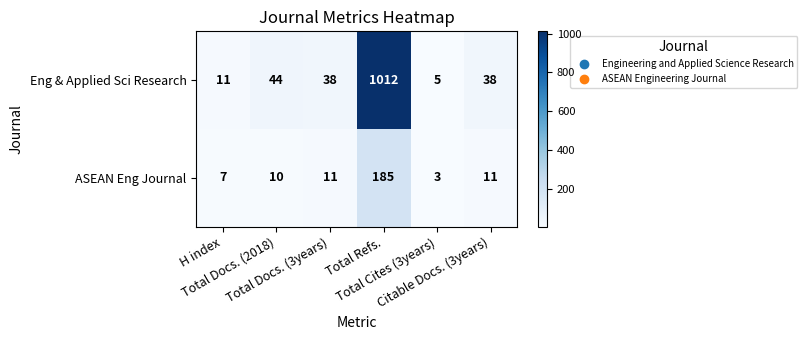

Which series has the largest total across all categories?

Eng & Applied Sci Research